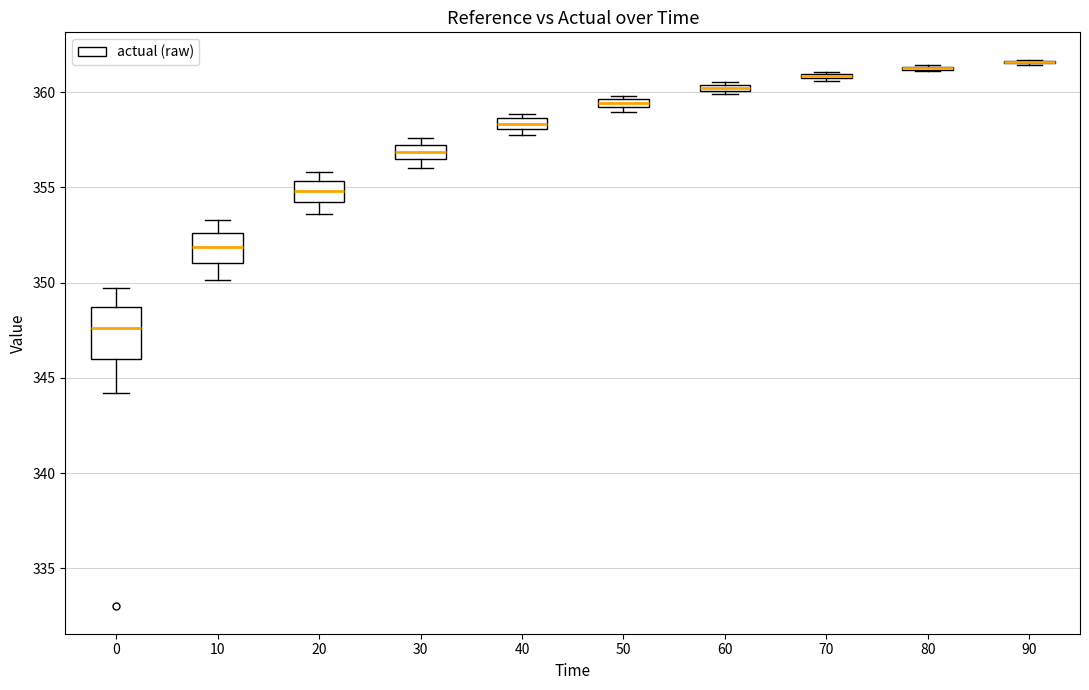

Where is the lower edge of the box at x = 50 on the y-axis? The values are not printed on the chart, so give them approximately, as read against the axis.

359.0